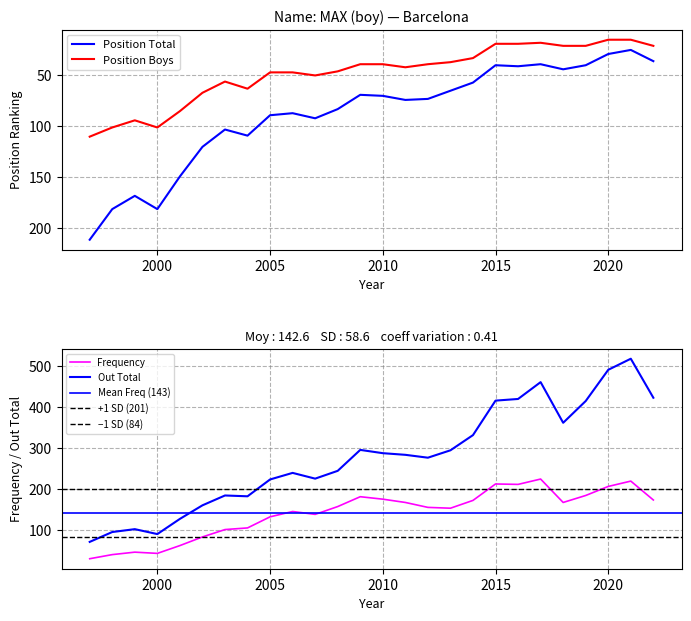

Reading right to left, what are all the values shown in this chart?

Position Total: 36	25	29	40	44	39	41	40	57	65	73	74	70	69	83	92	87	89	109	103	120	149	181	168	181	211
Position Boys: 21	15	15	21	21	18	19	19	33	37	39	42	39	39	46	50	47	47	63	56	67	85	101	94	101	110
Frequency: 174	220	207	185	168	225	212	213	173	154	156	168	176	182	158	139	146	133	106	102	84	63	44	47	41	31
Out Total: 423	518	491	415	362	461	420	416	332	295	277	284	288	296	245	226	240	224	183	185	161	128	91	103	96	72